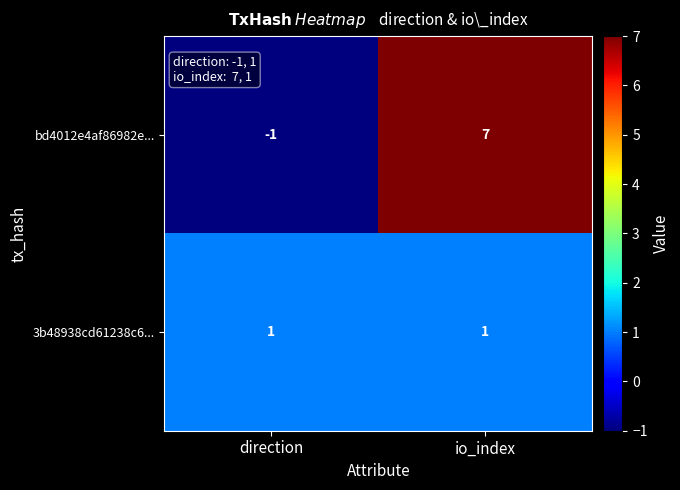

Rank the series by their maximum value, from highest to lowest.

bd4012e4af86982e..., 3b48938cd61238c6...